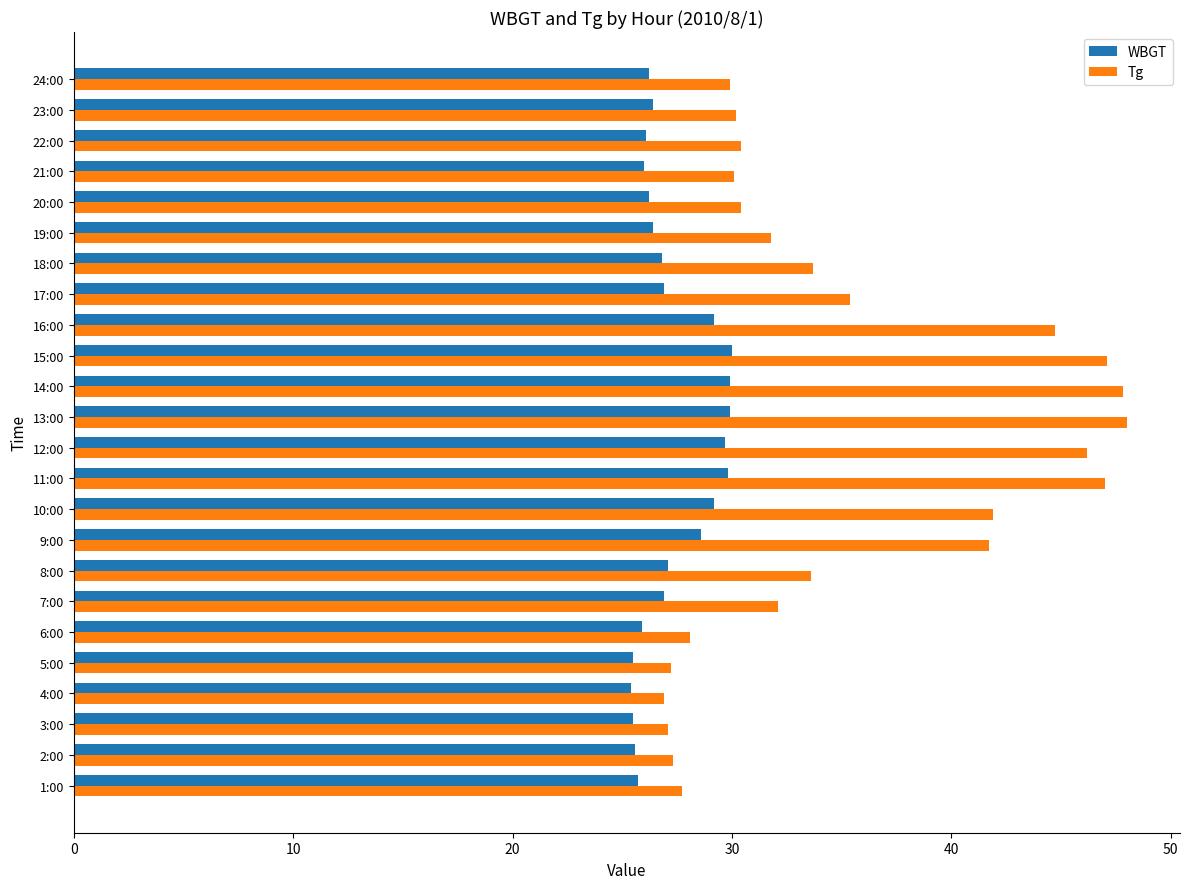

Which series has the widest spread of values?

Tg